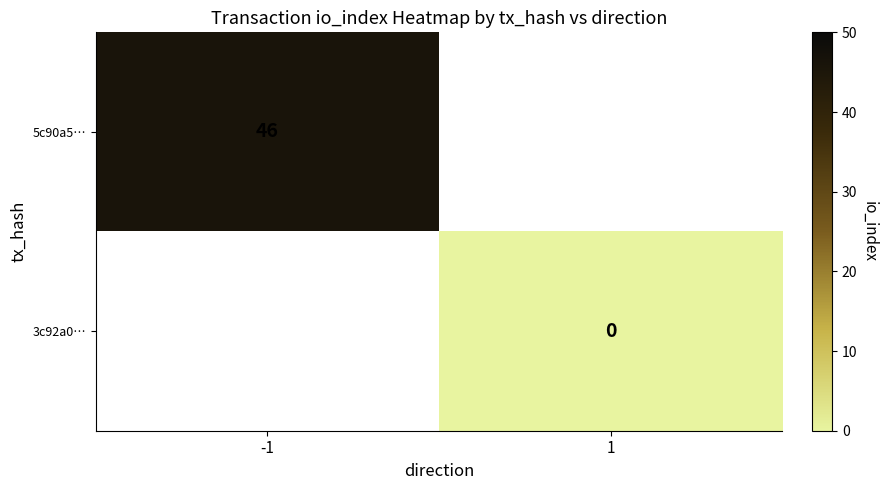

Is it true that 5c90a5… equals 46 at -1?

True